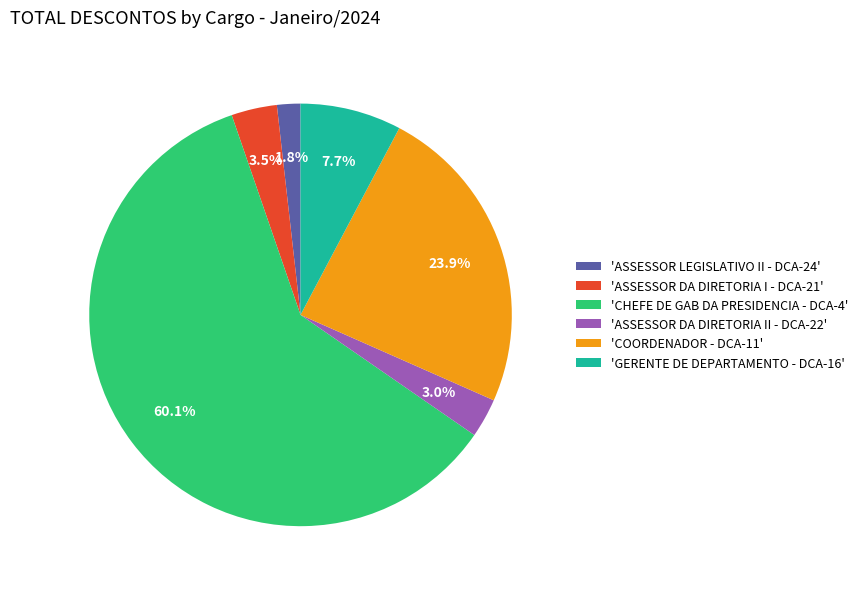

Which slice is the smallest?

'ASSESSOR LEGISLATIVO II - DCA-24'